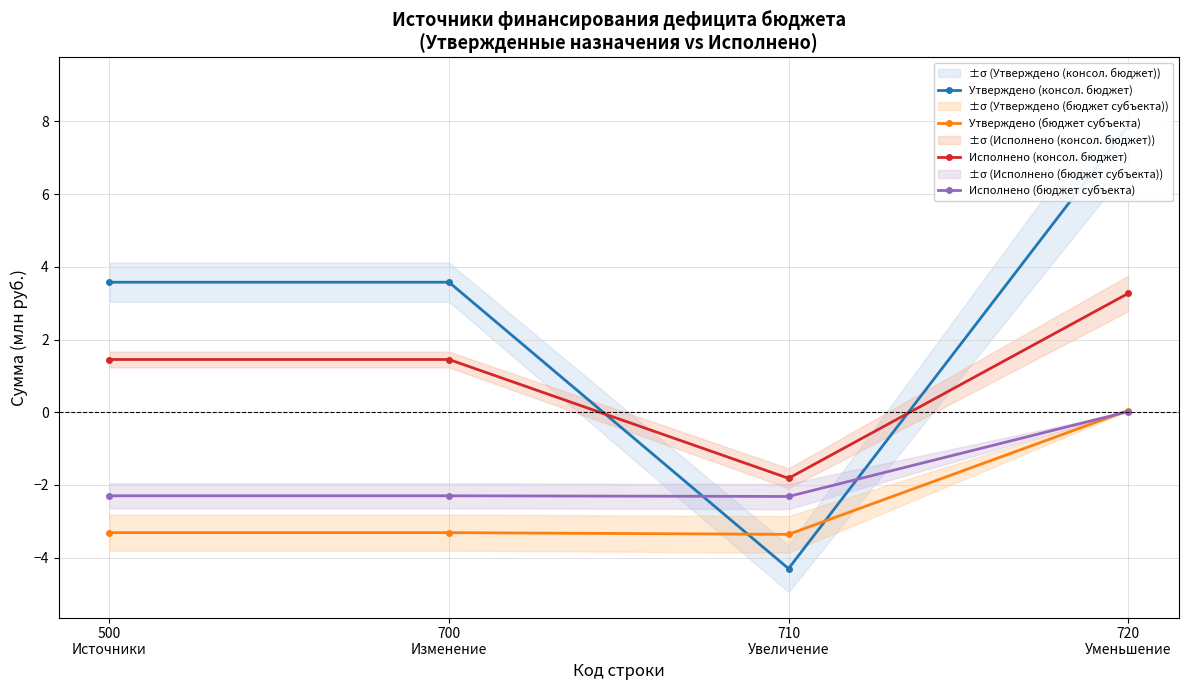

True or false: Исполнено (консол. бюджет) and Исполнено (бюджет субъекта) intersect in this chart.

False